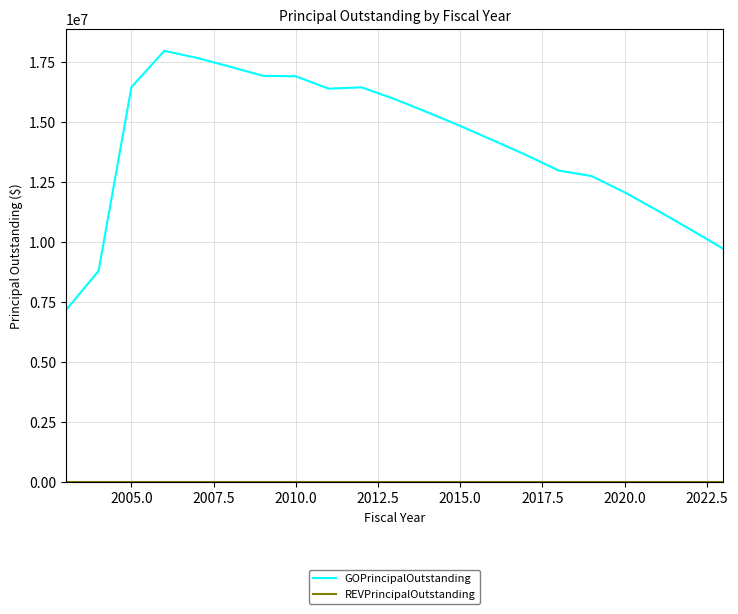

What is the sum of all GOPrincipalOutstanding values?

295570000